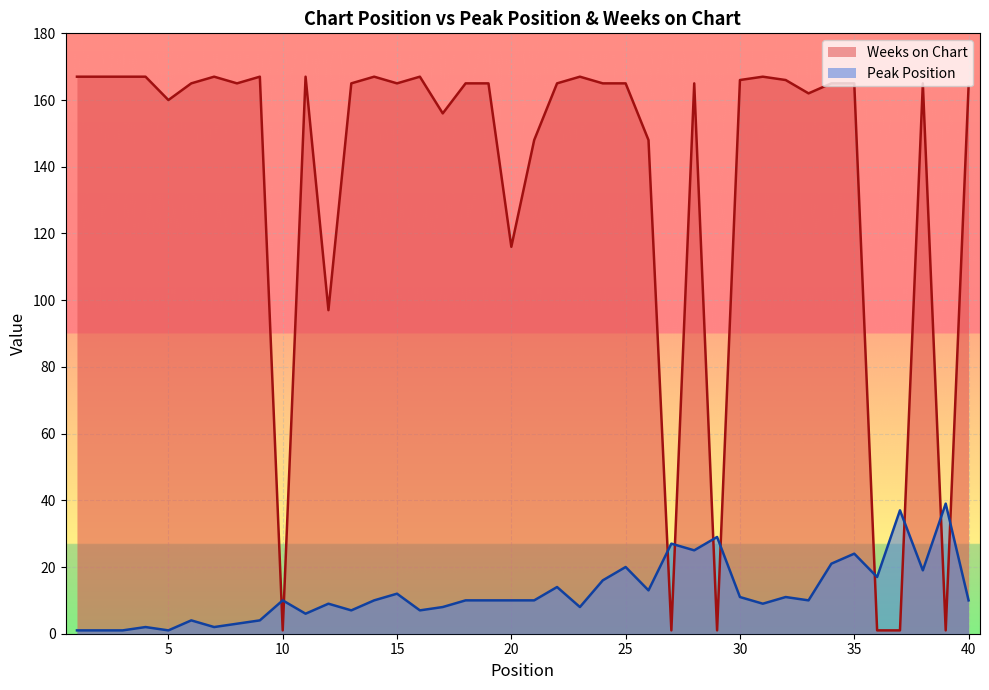

True or false: Peak Position and Weeks on Chart intersect in this chart.

True